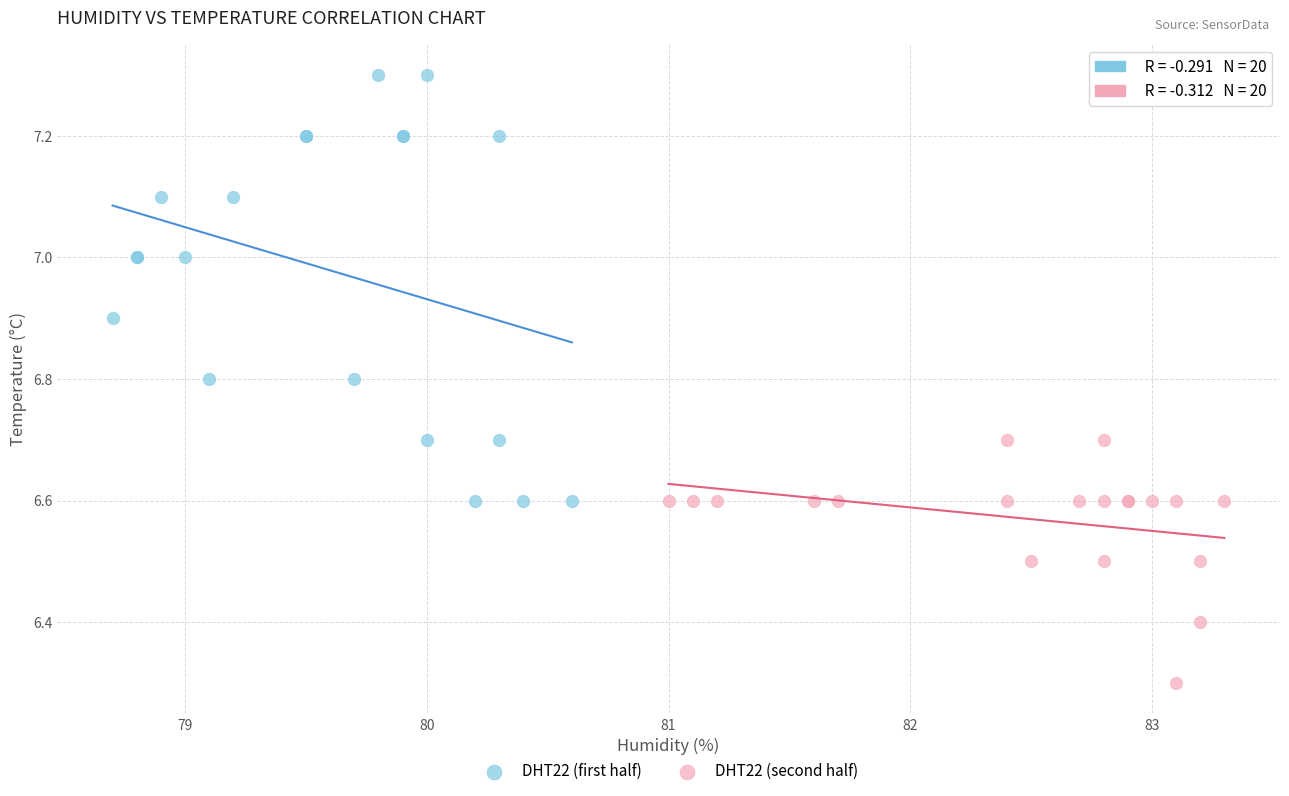

Which series contains the lowest Y value?

DHT22 (second half)